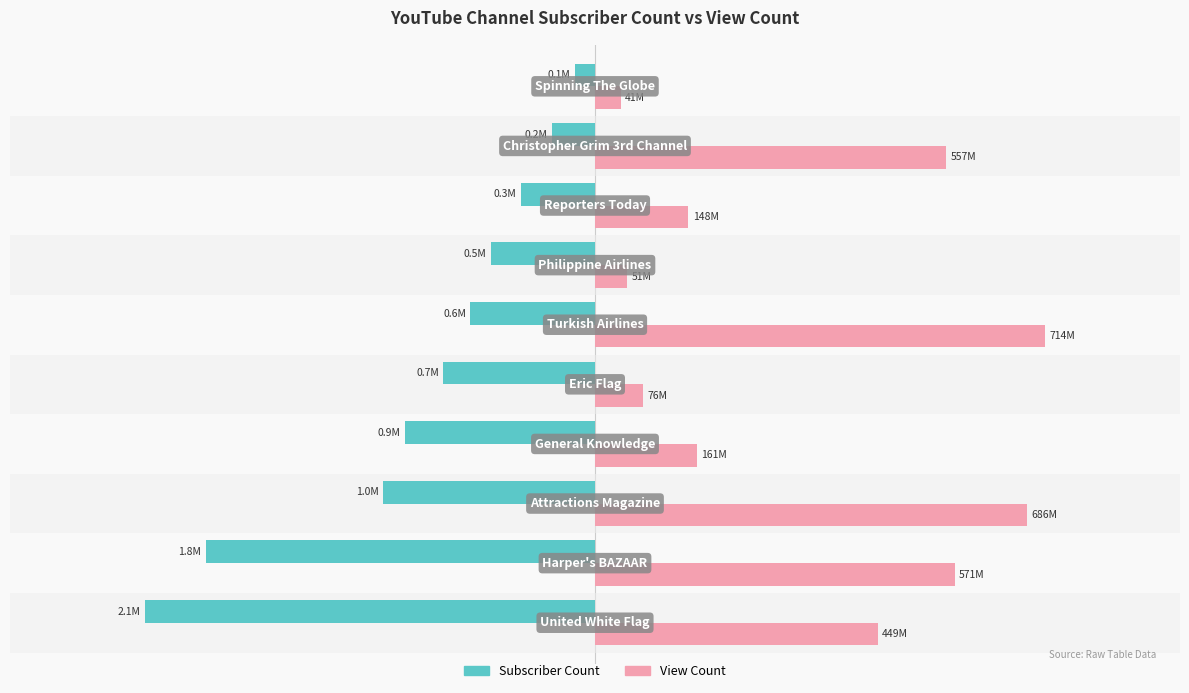

What are all the series names shown in the legend?

Subscriber Count, View Count